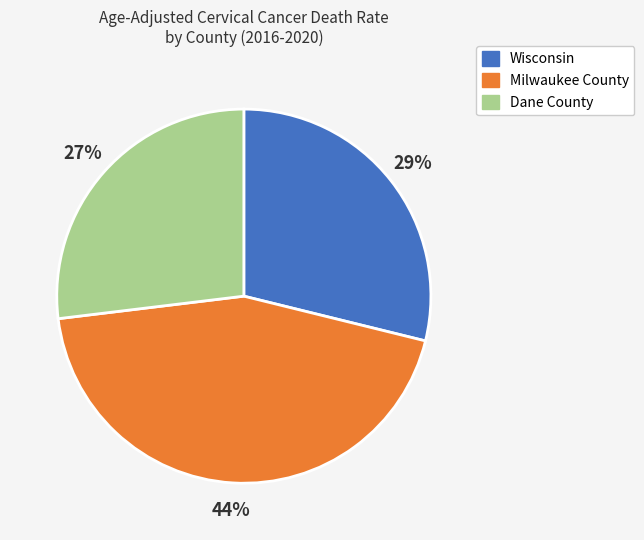

How many segments does this pie chart have?

3